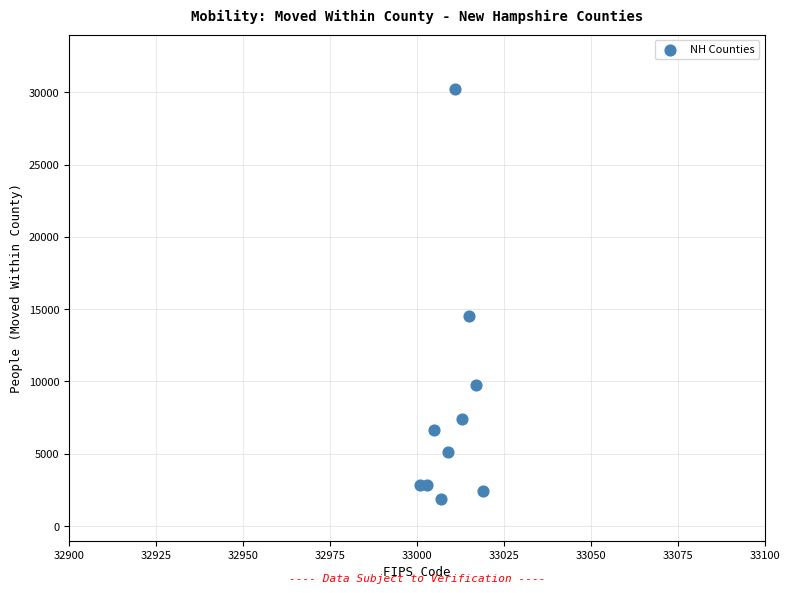

What is the average X value?

33010